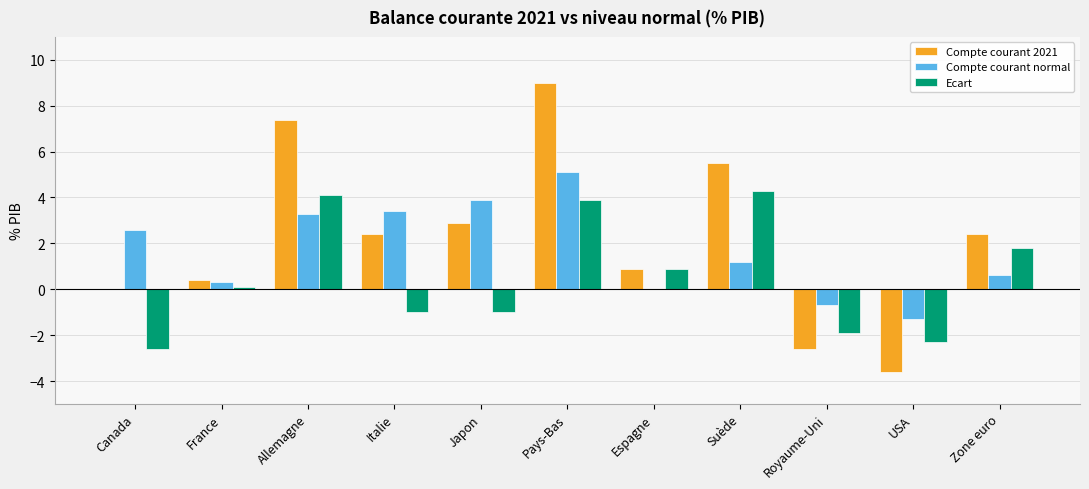

Does the chart contain stacked bars?

No